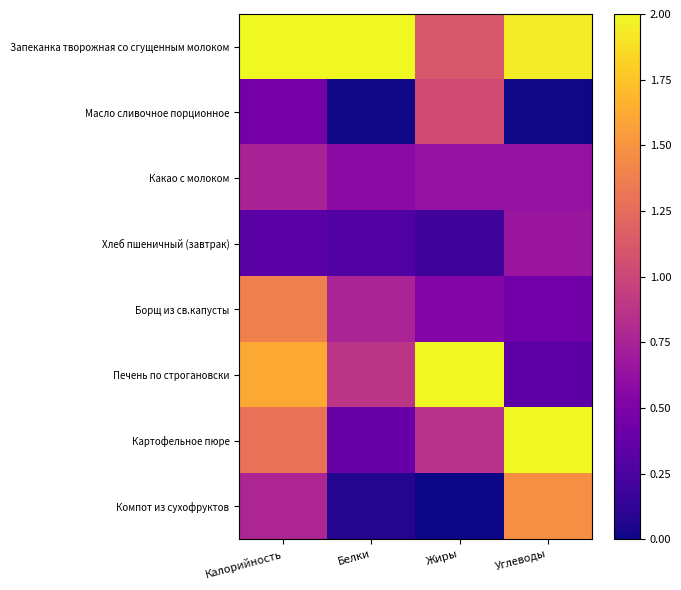

Reading right to left, what are all the values shown in this chart?

Запеканка творожная со сгущенным молоком: Углеводы=1.9	Жиры=1.1	Белки=2.0	Калорийность=2.0
Масло сливочное порционное: Углеводы=0.0	Жиры=1.0	Белки=0.0	Калорийность=0.5
Какао с молоком: Углеводы=0.6	Жиры=0.6	Белки=0.6	Калорийность=0.7
Хлеб пшеничный (завтрак): Углеводы=0.7	Жиры=0.2	Белки=0.3	Калорийность=0.3
Борщ из св.капусты: Углеводы=0.4	Жиры=0.5	Белки=0.8	Калорийность=1.4
Печень по строгановски: Углеводы=0.3	Жиры=2.0	Белки=0.9	Калорийность=1.6
Картофельное пюре: Углеводы=2.0	Жиры=0.9	Белки=0.4	Калорийность=1.3
Компот из сухофруктов: Углеводы=1.5	Жиры=0.0	Белки=0.1	Калорийность=0.8